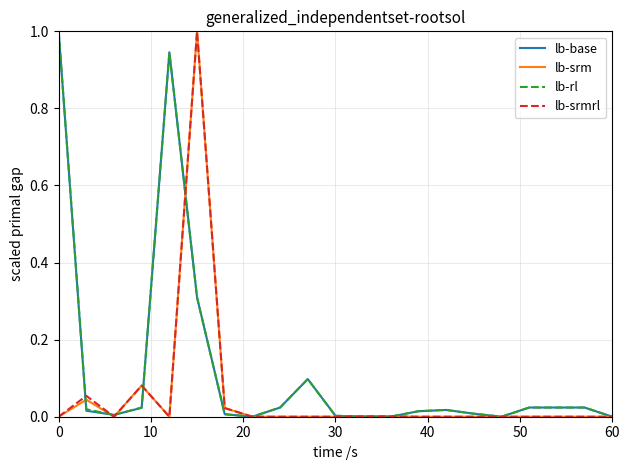

What is the maximum value for lb-srm?

1.0